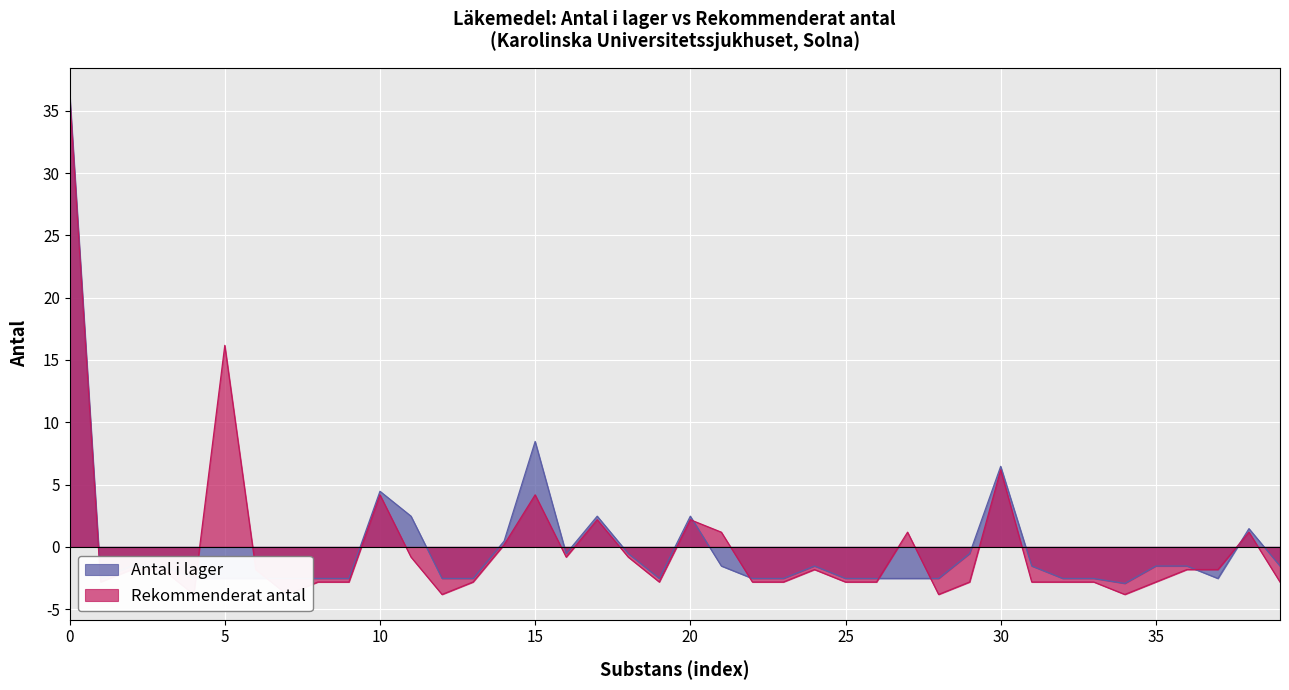

What is the maximum value for Antal i lager?

36.5